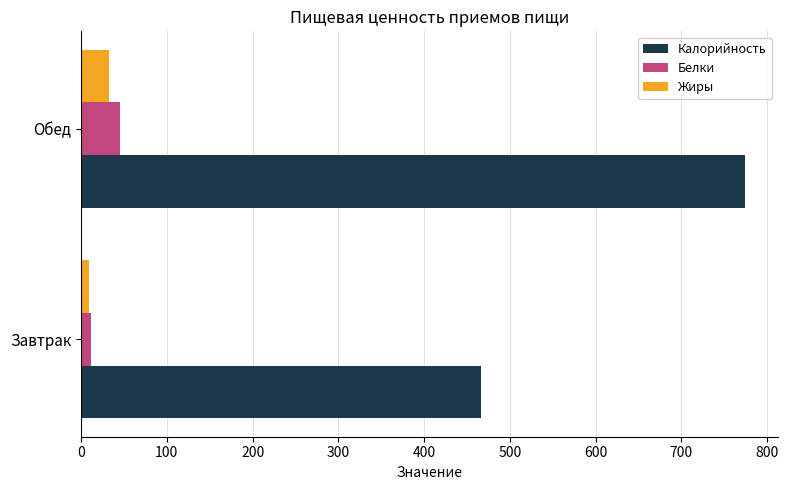

Between Завтрак and Обед, which series saw the biggest shift?

Калорийность